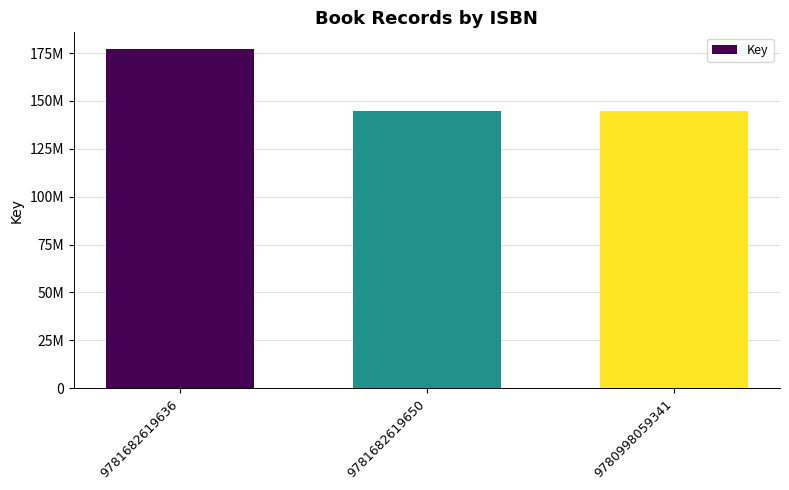

What is the sum of all values?

466671120